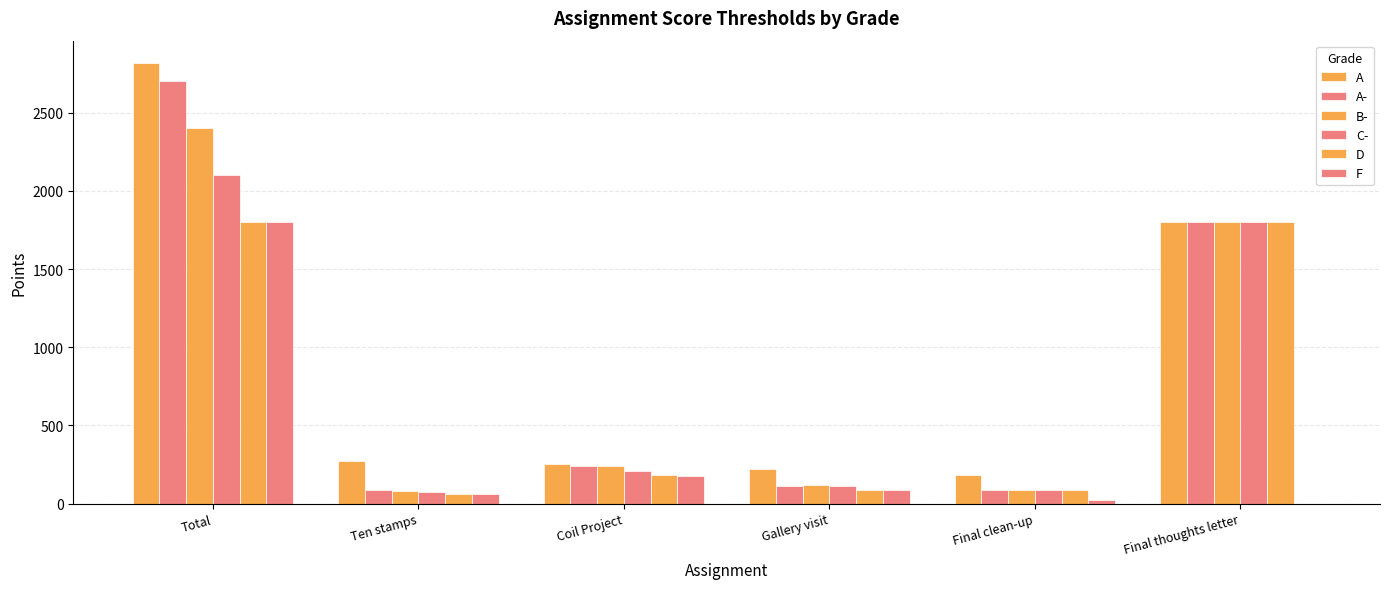

Is it true that A- equals 58 at Final clean-up?

False